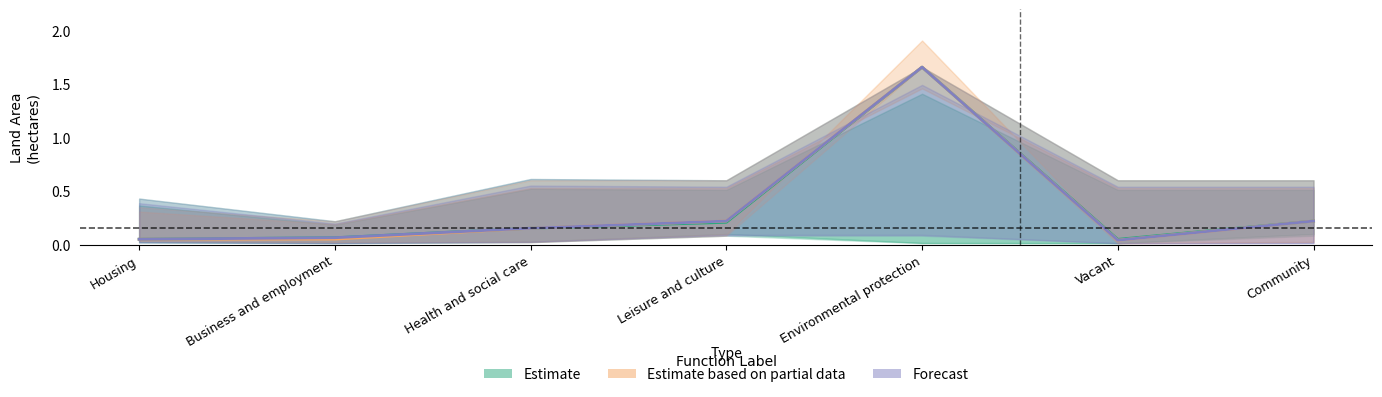

Read the Forecast value at Housing.

0.1